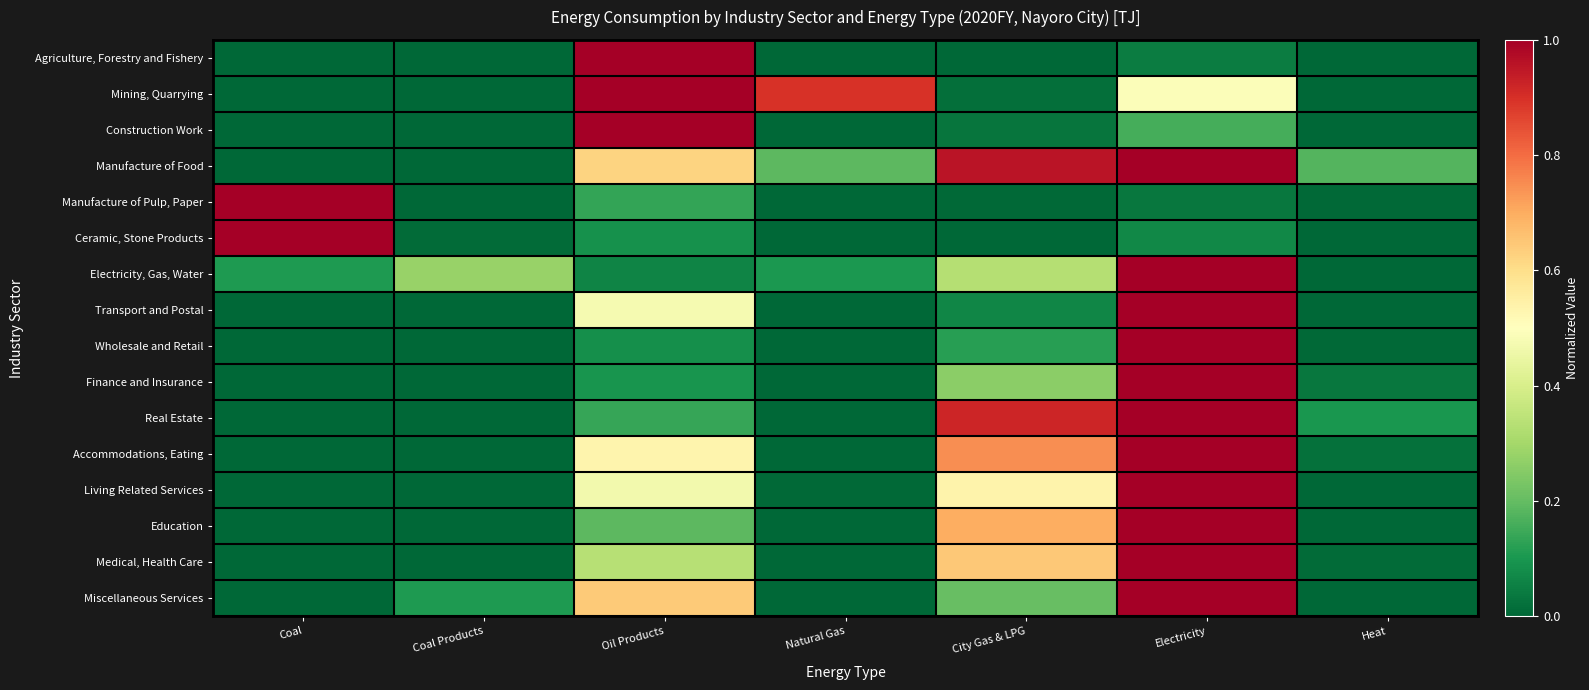

Reading left to right, what are all the values shown in this chart?

Agriculture, Forestry and Fishery: Coal=0.0	Coal Products=0.0	Oil Products=1.0	Natural Gas=0.0	City Gas & LPG=0.0	Electricity=0.0	Heat=0.0
Mining, Quarrying: Coal=0.0	Coal Products=0.0	Oil Products=1.0	Natural Gas=0.9	City Gas & LPG=0.0	Electricity=0.5	Heat=0.0
Construction Work: Coal=0.0	Coal Products=0.0	Oil Products=1.0	Natural Gas=0.0	City Gas & LPG=0.0	Electricity=0.2	Heat=0.0
Manufacture of Food: Coal=0.0	Coal Products=0.0	Oil Products=0.6	Natural Gas=0.2	City Gas & LPG=1.0	Electricity=1.0	Heat=0.2
Manufacture of Pulp, Paper: Coal=1.0	Coal Products=0.0	Oil Products=0.1	Natural Gas=0.0	City Gas & LPG=0.0	Electricity=0.0	Heat=0.0
Ceramic, Stone Products: Coal=1.0	Coal Products=0.0	Oil Products=0.1	Natural Gas=0.0	City Gas & LPG=0.0	Electricity=0.1	Heat=0.0
Electricity, Gas, Water: Coal=0.1	Coal Products=0.3	Oil Products=0.1	Natural Gas=0.1	City Gas & LPG=0.3	Electricity=1.0	Heat=0.0
Transport and Postal: Coal=0.0	Coal Products=0.0	Oil Products=0.5	Natural Gas=0.0	City Gas & LPG=0.1	Electricity=1.0	Heat=0.0
Wholesale and Retail: Coal=0.0	Coal Products=0.0	Oil Products=0.1	Natural Gas=0.0	City Gas & LPG=0.1	Electricity=1.0	Heat=0.0
Finance and Insurance: Coal=0.0	Coal Products=0.0	Oil Products=0.1	Natural Gas=0.0	City Gas & LPG=0.3	Electricity=1.0	Heat=0.0
Real Estate: Coal=0.0	Coal Products=0.0	Oil Products=0.1	Natural Gas=0.0	City Gas & LPG=0.9	Electricity=1.0	Heat=0.1
Accommodations, Eating: Coal=0.0	Coal Products=0.0	Oil Products=0.5	Natural Gas=0.0	City Gas & LPG=0.7	Electricity=1.0	Heat=0.0
Living Related Services: Coal=0.0	Coal Products=0.0	Oil Products=0.5	Natural Gas=0.0	City Gas & LPG=0.5	Electricity=1.0	Heat=0.0
Education: Coal=0.0	Coal Products=0.0	Oil Products=0.2	Natural Gas=0.0	City Gas & LPG=0.7	Electricity=1.0	Heat=0.0
Medical, Health Care: Coal=0.0	Coal Products=0.0	Oil Products=0.3	Natural Gas=0.0	City Gas & LPG=0.6	Electricity=1.0	Heat=0.0
Miscellaneous Services: Coal=0.0	Coal Products=0.1	Oil Products=0.6	Natural Gas=0.0	City Gas & LPG=0.2	Electricity=1.0	Heat=0.0